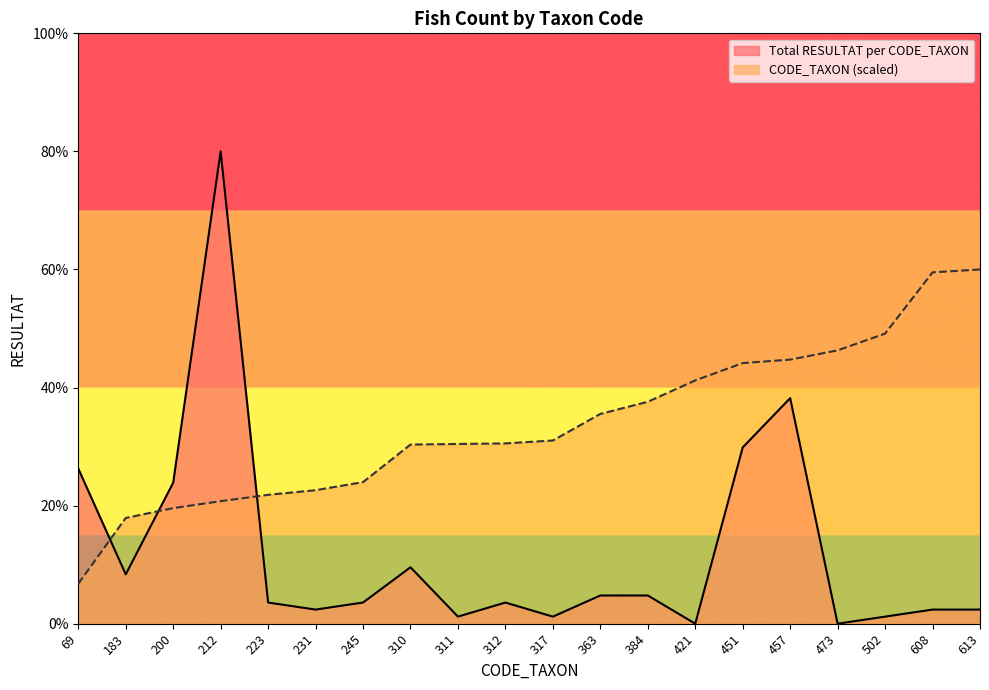

List the series in order of their peak value, lowest first.

CODE_TAXON (scaled), Total RESULTAT per CODE_TAXON